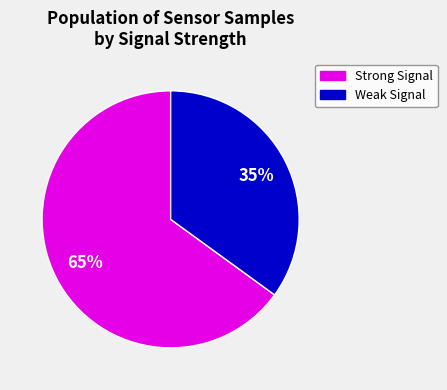

Is it true that Strong Signal is 65% of the pie?

True